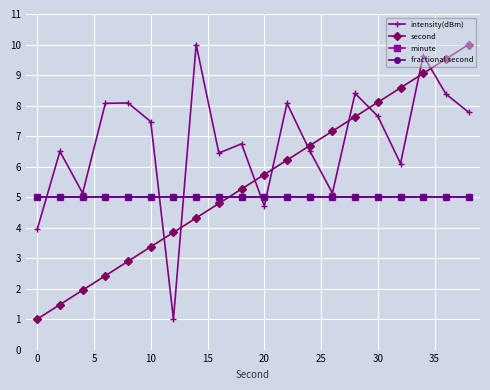

True or false: fractional second and minute cross at least once.

False